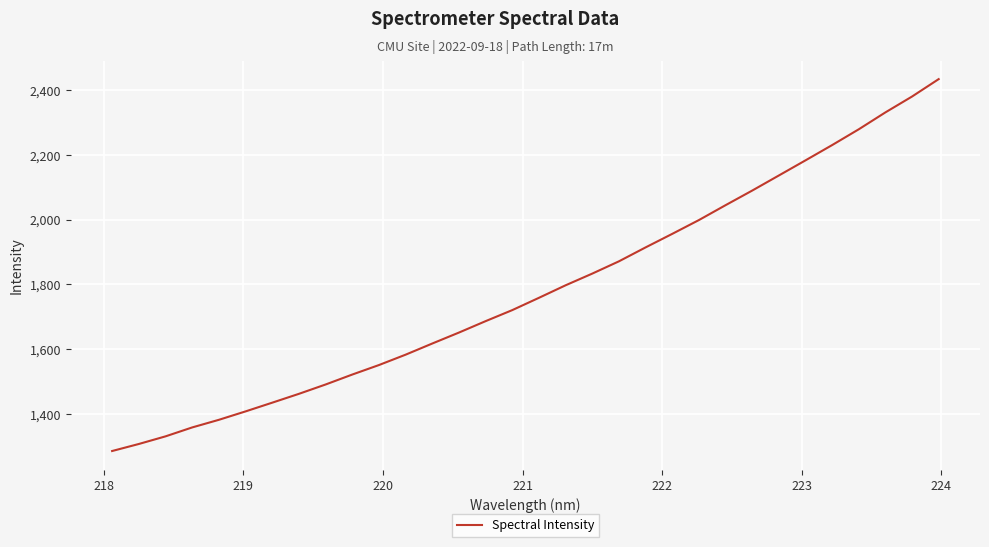

What is the difference between the maximum and minimum values?

1149.3